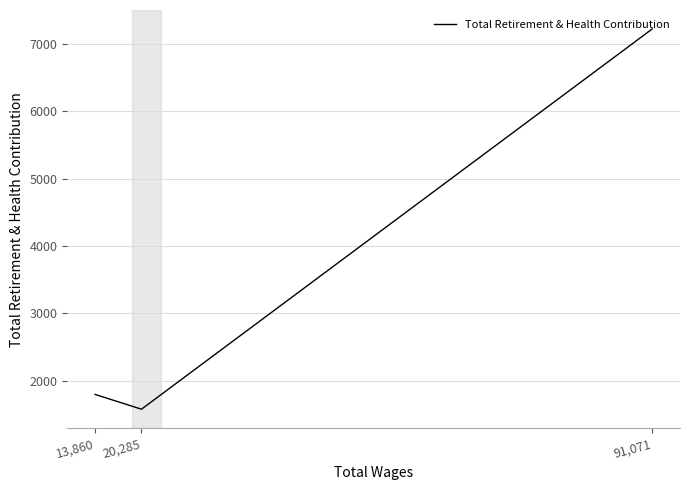

Reading left to right, extract all data points from this chart.

91,071=7223	20,285=1579	13,860=1798